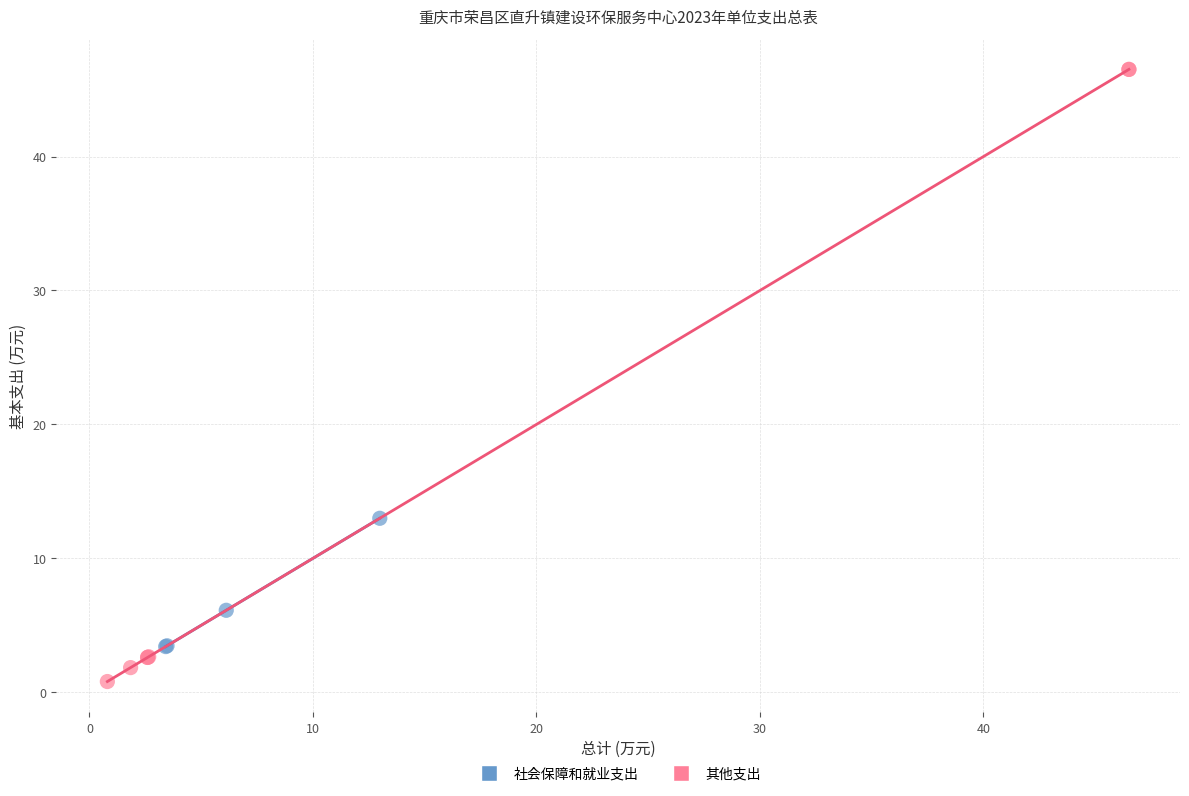

Which series reaches the minimum Y coordinate?

其他支出